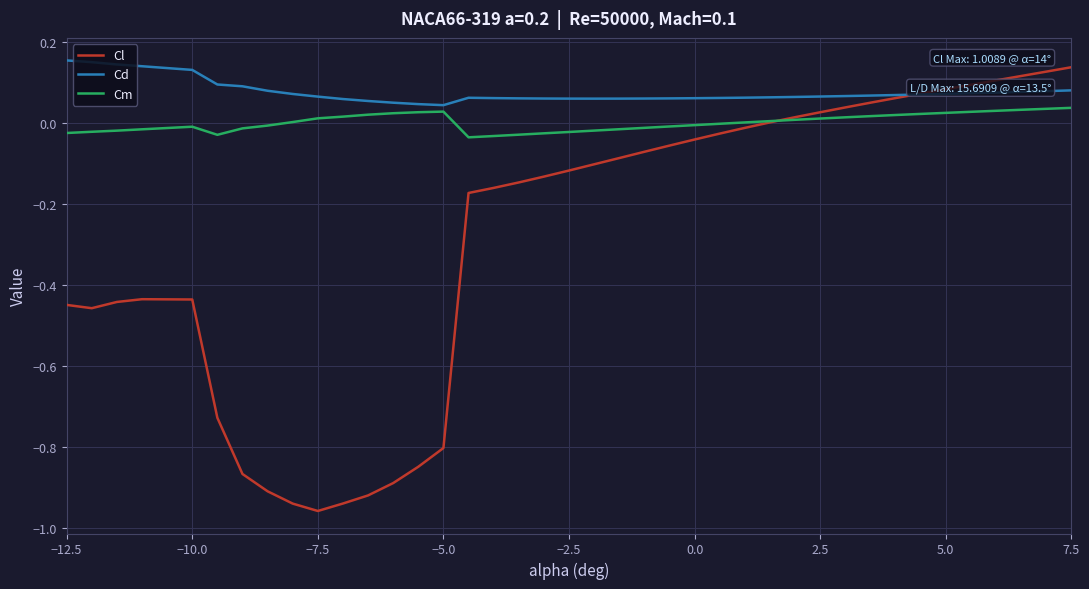

Rank the series by their average value, from highest to lowest.

Cd, Cm, Cl